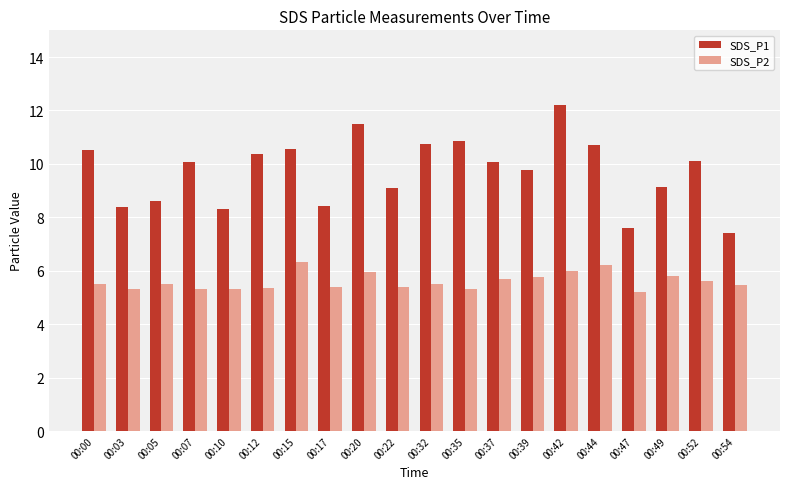

Which series has the largest total across all categories?

SDS_P1